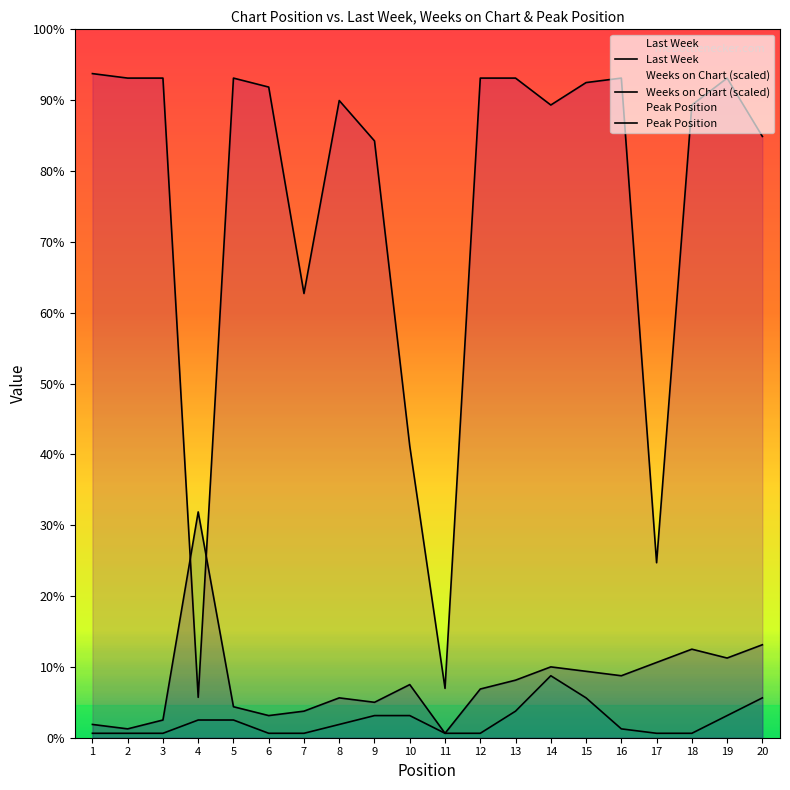

Is the value of Peak Position at 11 greater than the value of Weeks on Chart at 20?

No